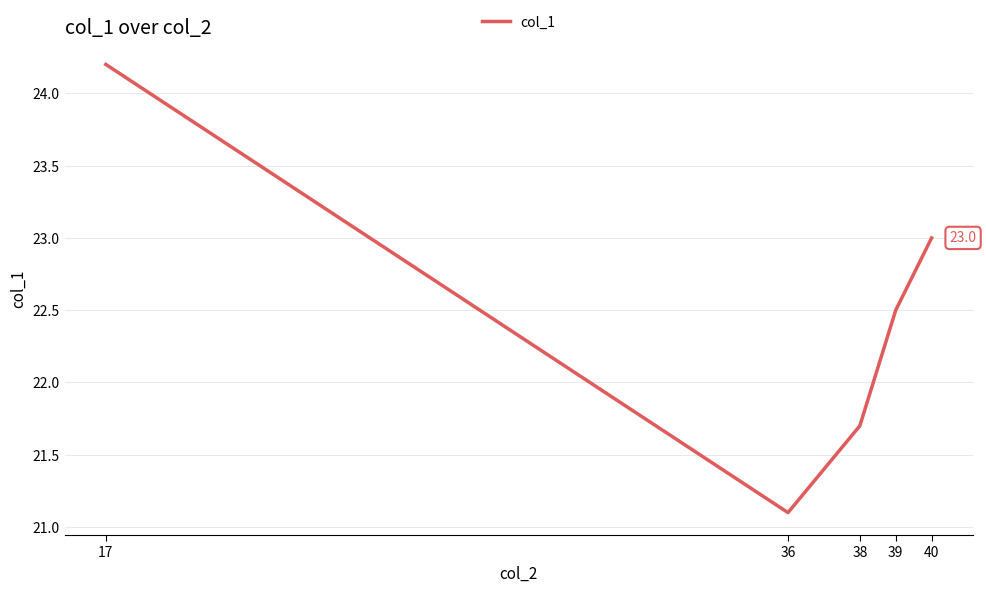

True or false: the data shows 34.7 at 17.

False